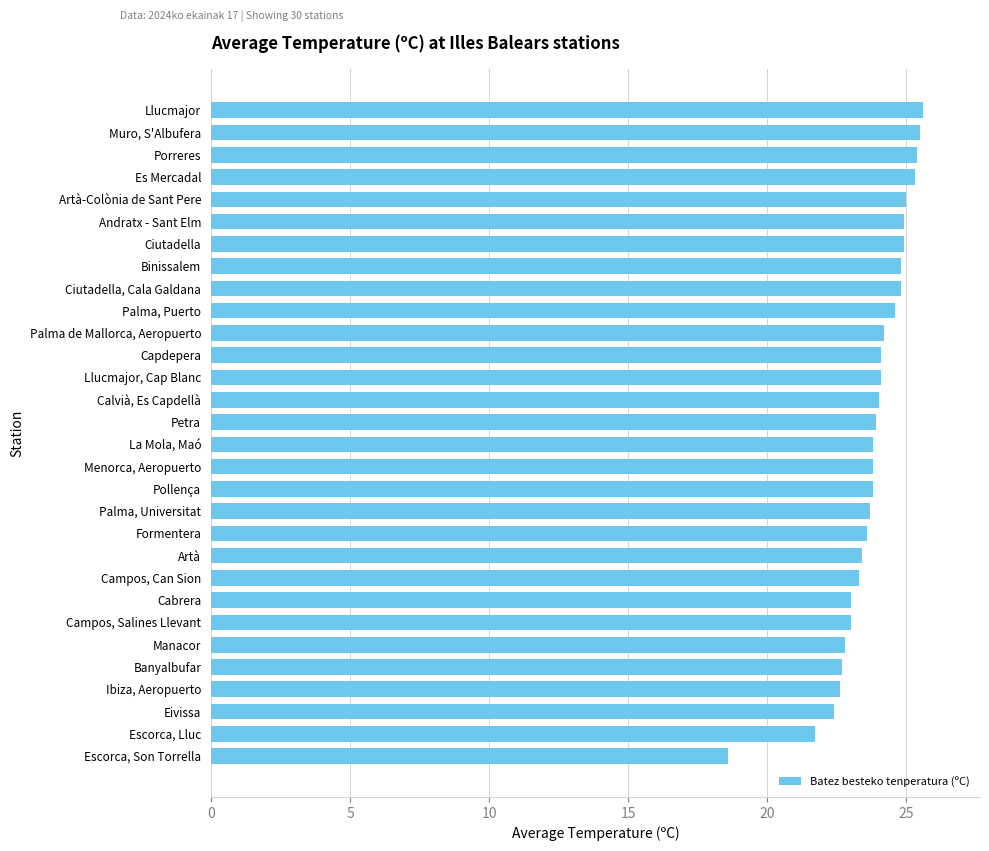

Read the value at Formentera.

23.6